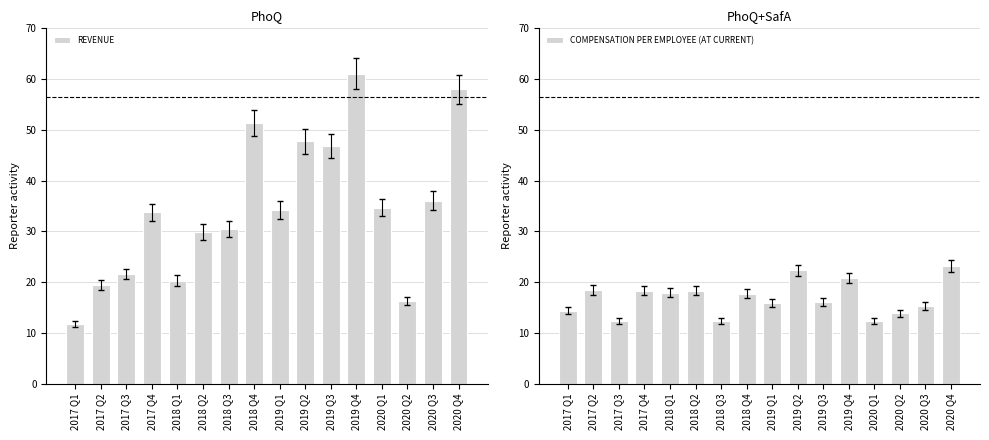

What are all the series names shown in the legend?

REVENUE, COMPENSATION PER EMPLOYEE (AT CURRENT)